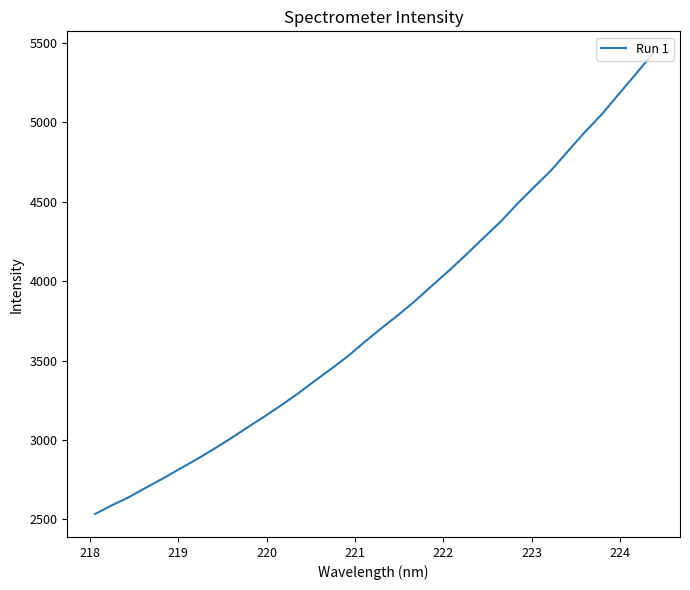

What is the smallest value displayed?

2534.3